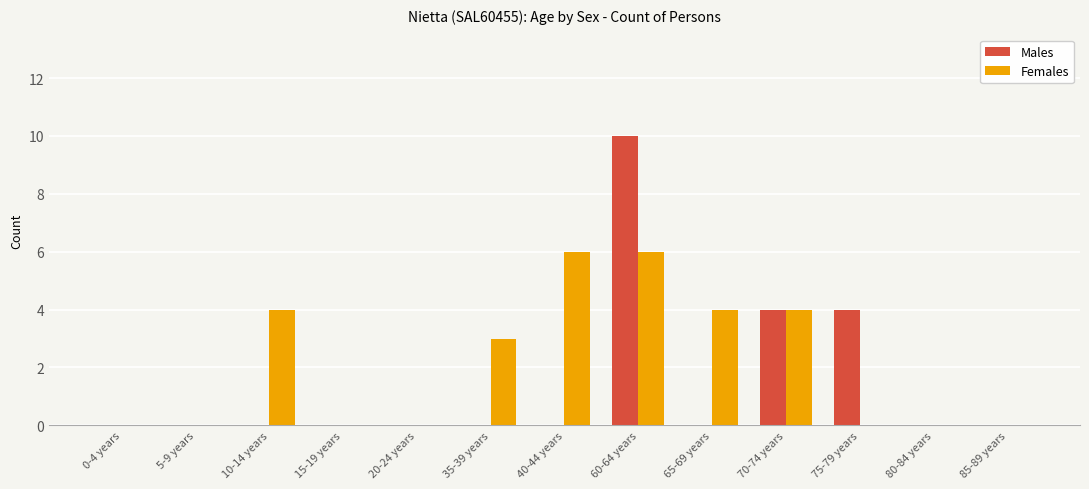

Which series has the largest range (max minus min)?

Males